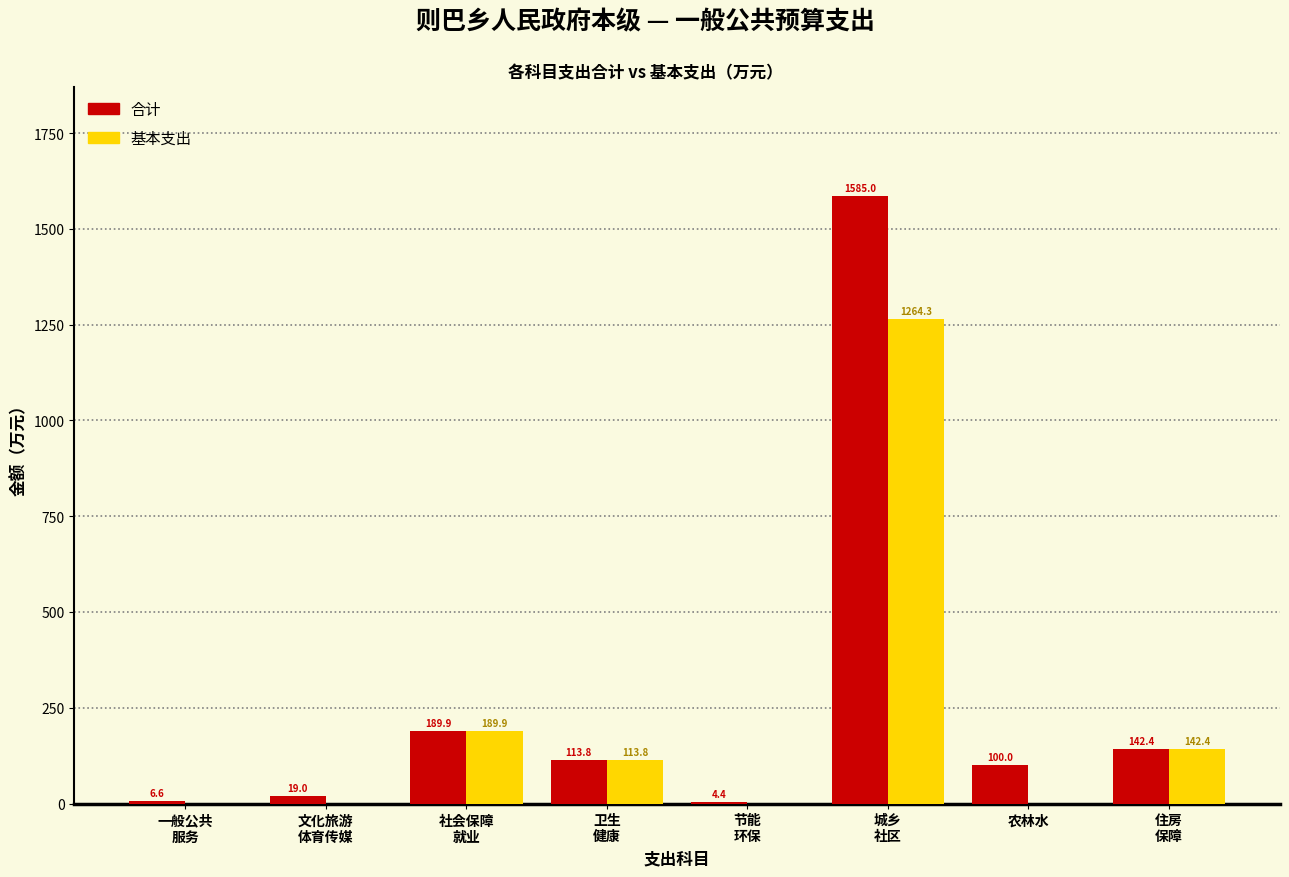

What is the sum of all 合计 values?

2161.1